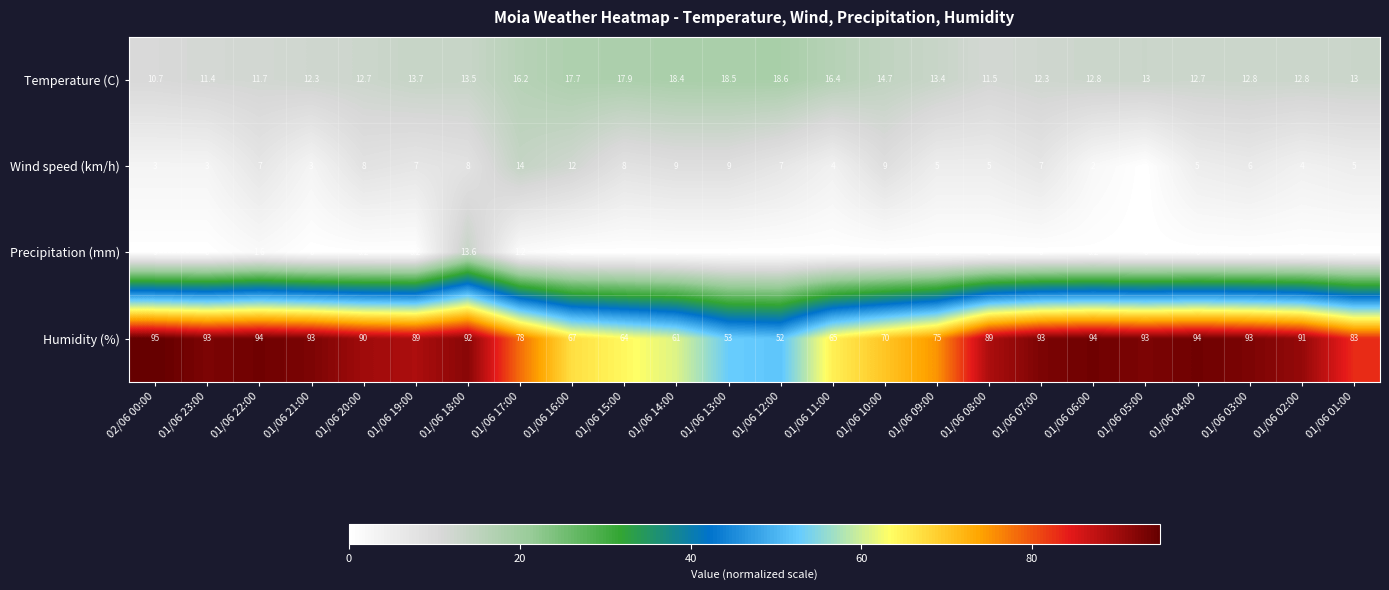

At how many categories does at least one series exceed 37?

24